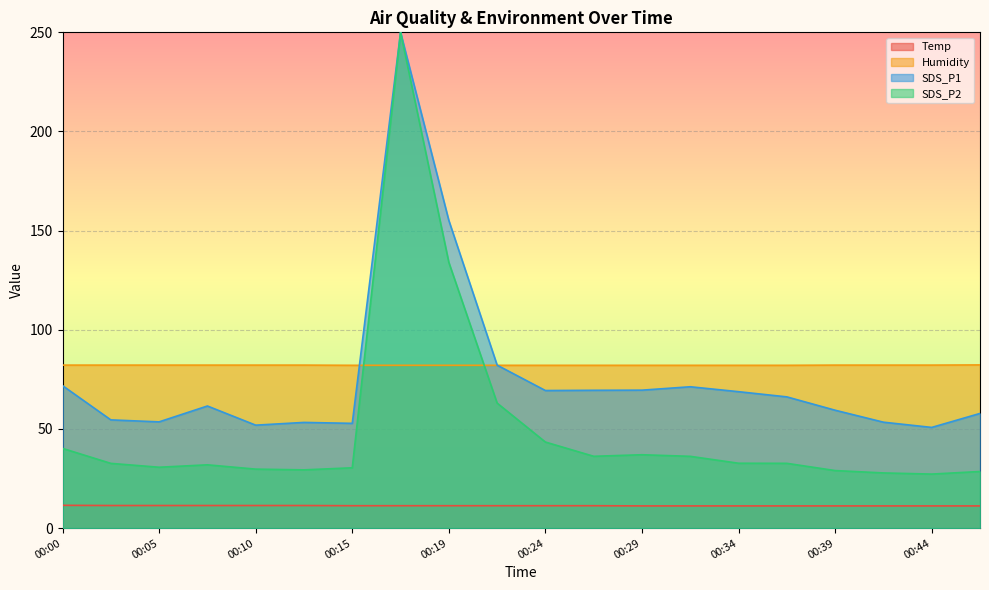

What is the sum of all Temp values?

225.9